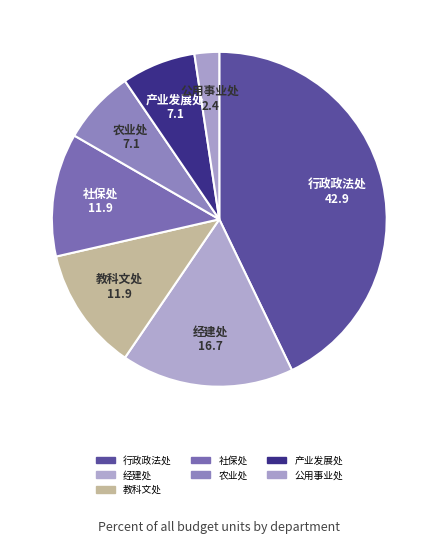

Is it true that 农业处 is 14% of the pie?

False